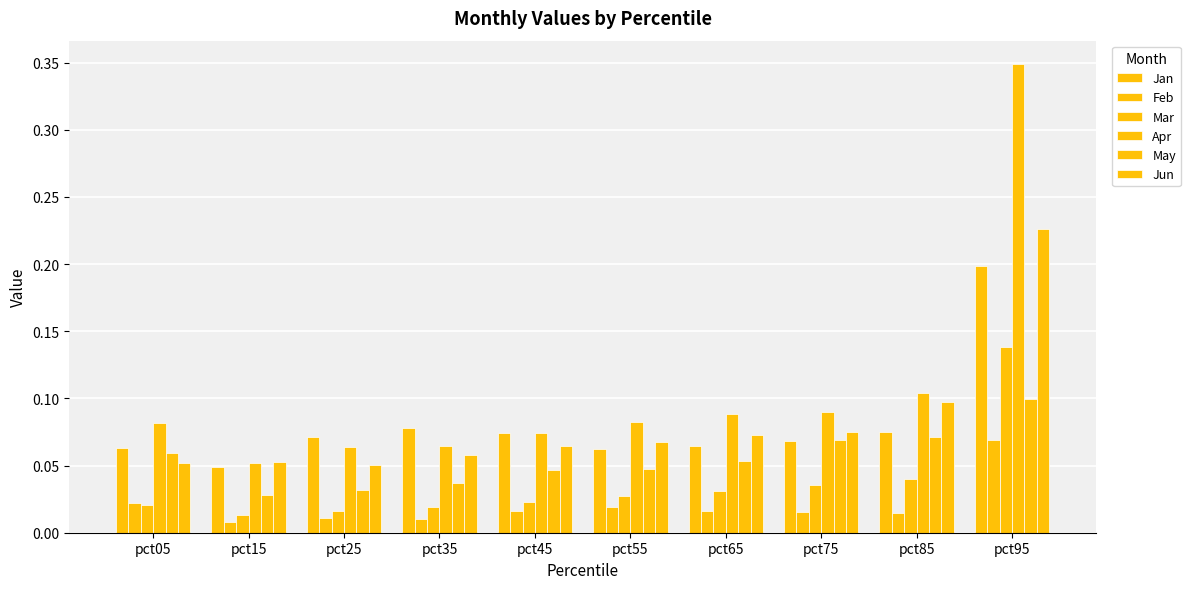

At how many categories does at least one series exceed 0?

10